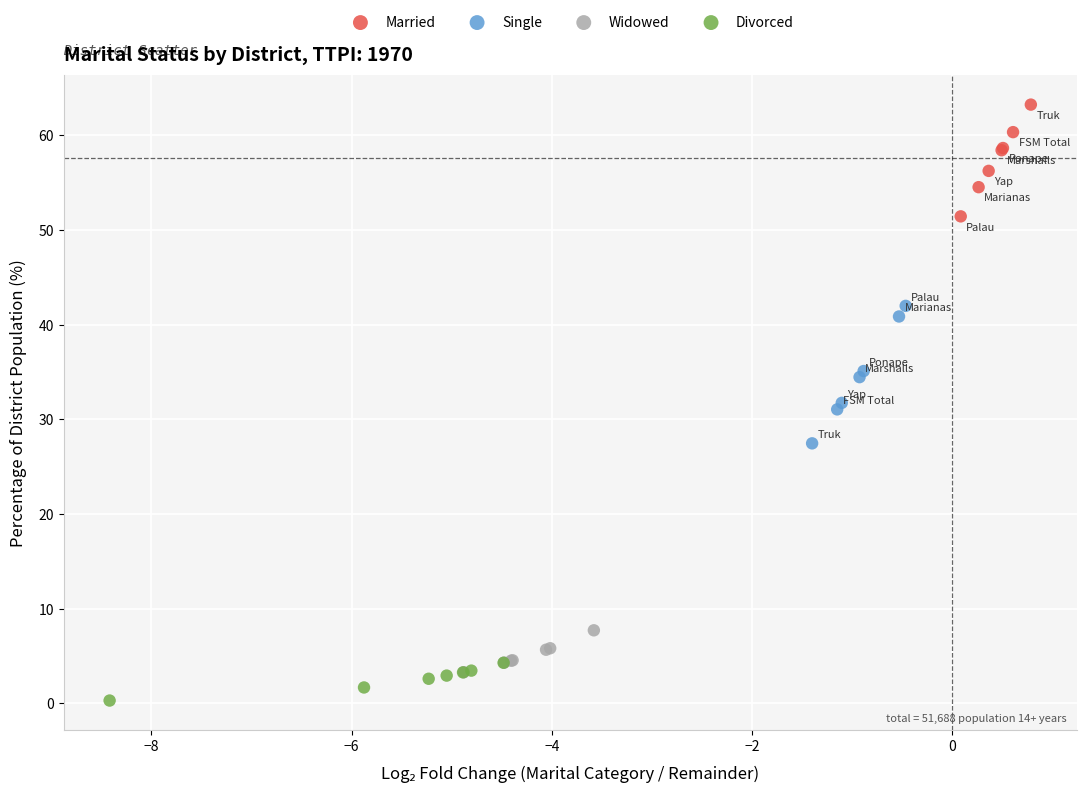

Which series contains the highest Y value?

Married